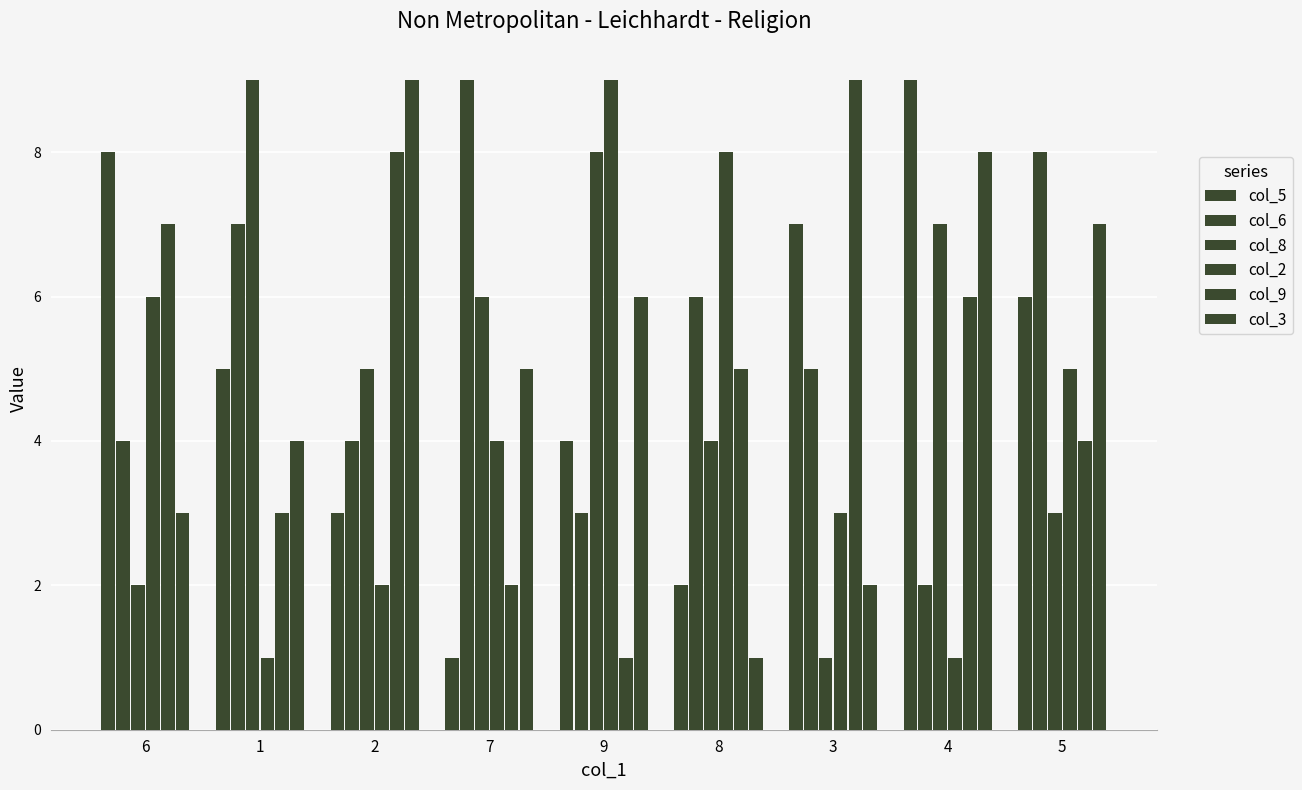

Count the number of categories in the chart.

9